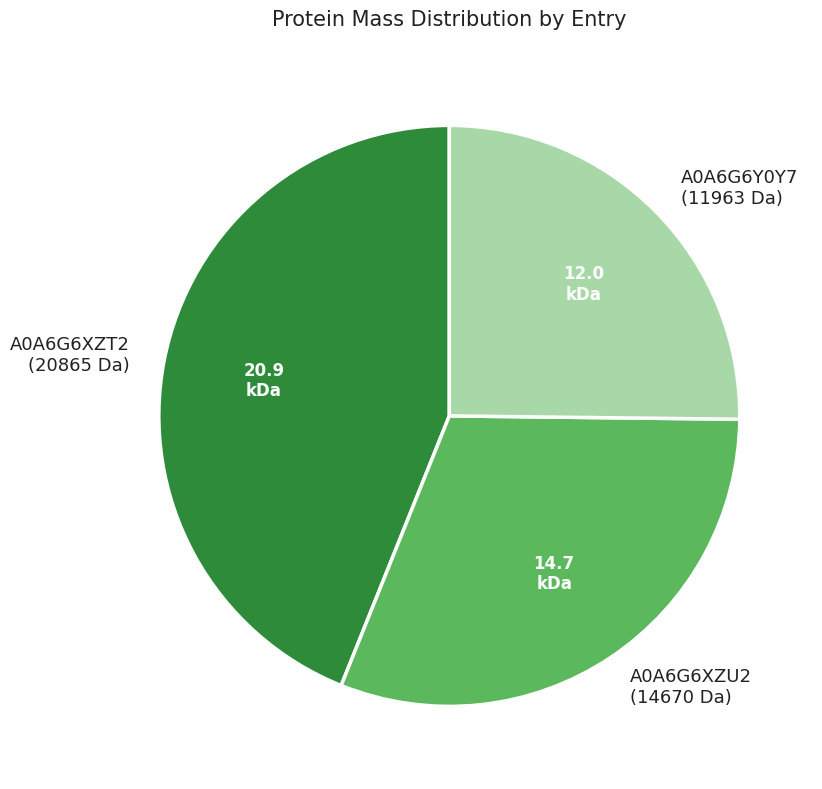

Does A0A6G6XZT2 (20865 Da) represent more than half of the total?

No